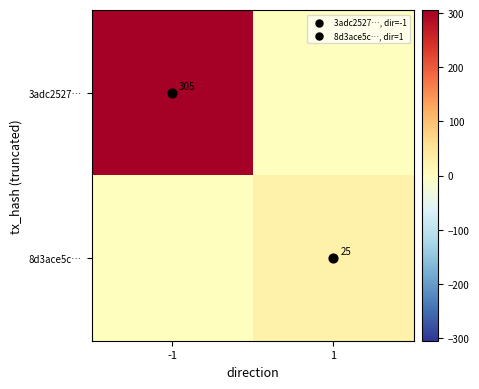

Which series has the largest total across all categories?

3adc2527…